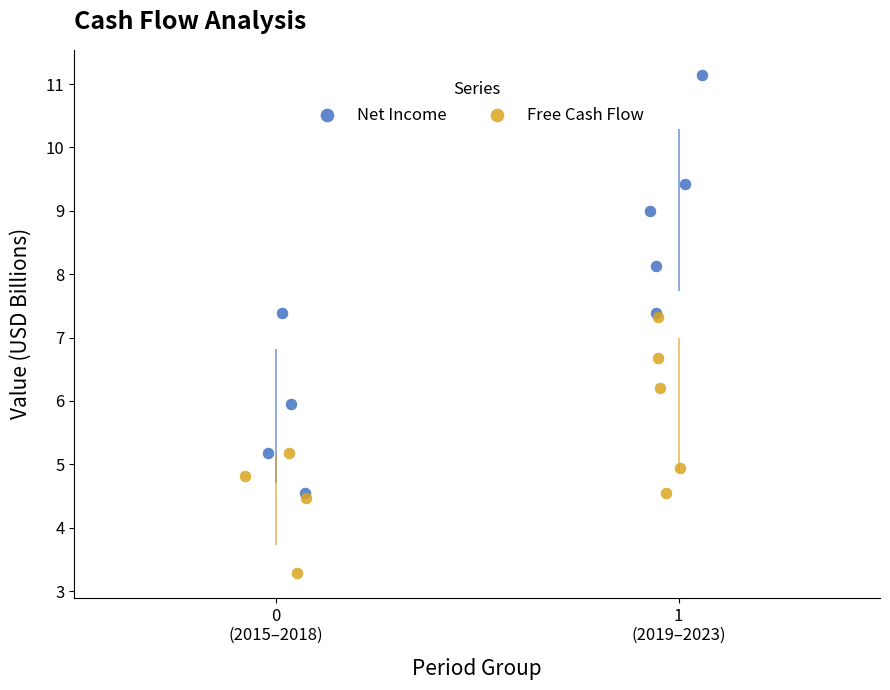

Which series has the widest spread of Y values?

Net Income